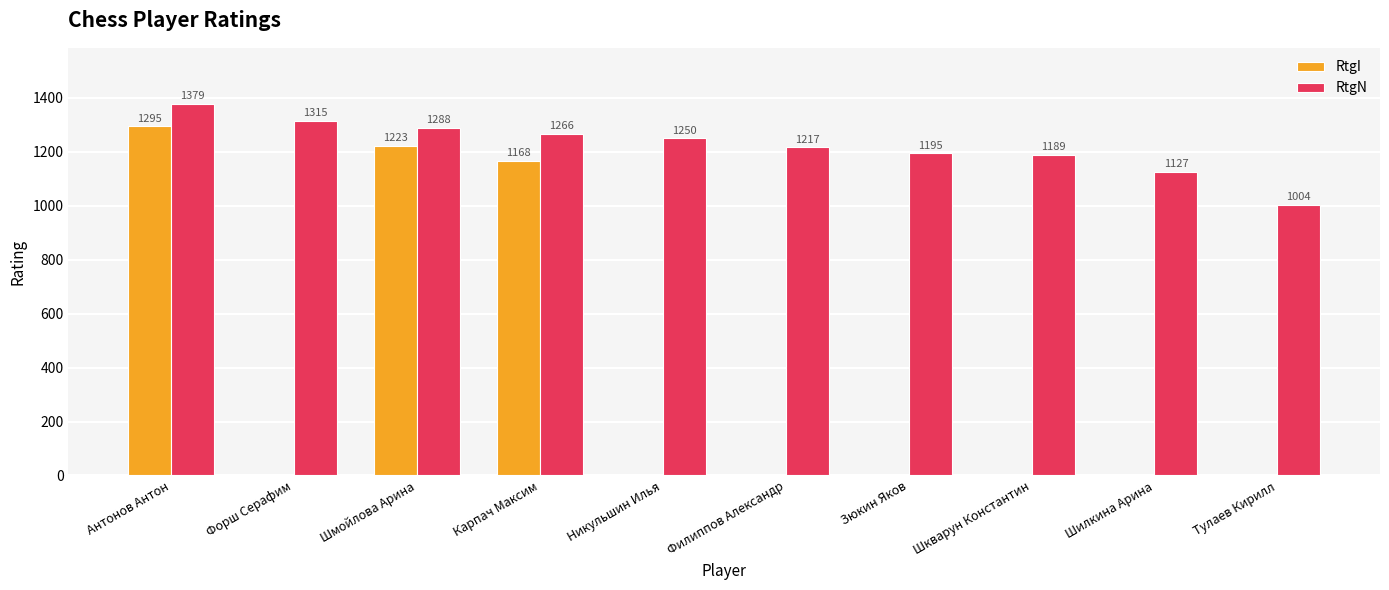

True or false: RtgI has a value of 834 at Антонов Антон.

False